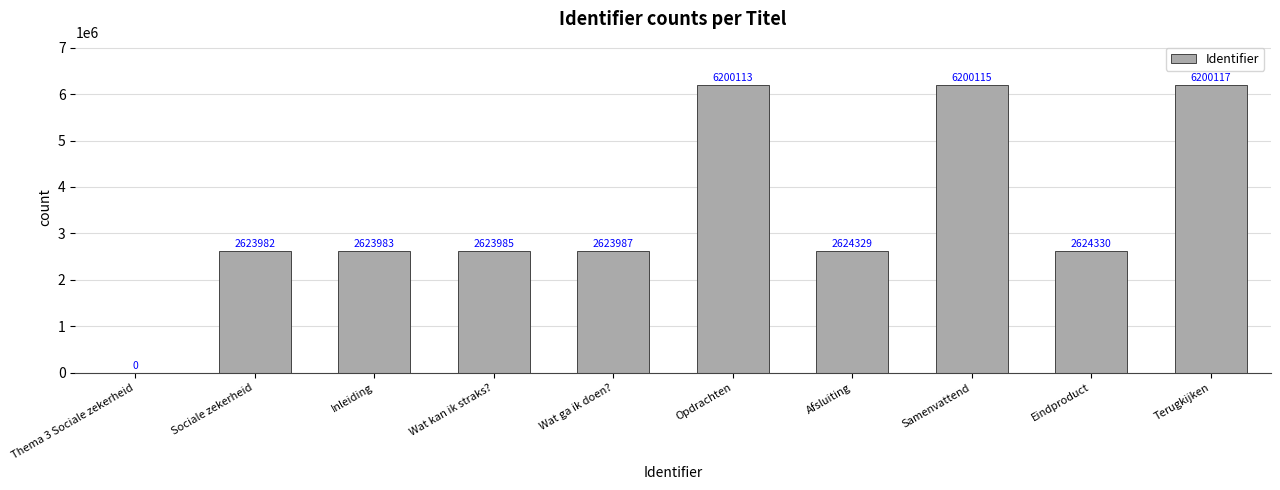

Between Sociale zekerheid and Eindproduct, which is larger?

Eindproduct